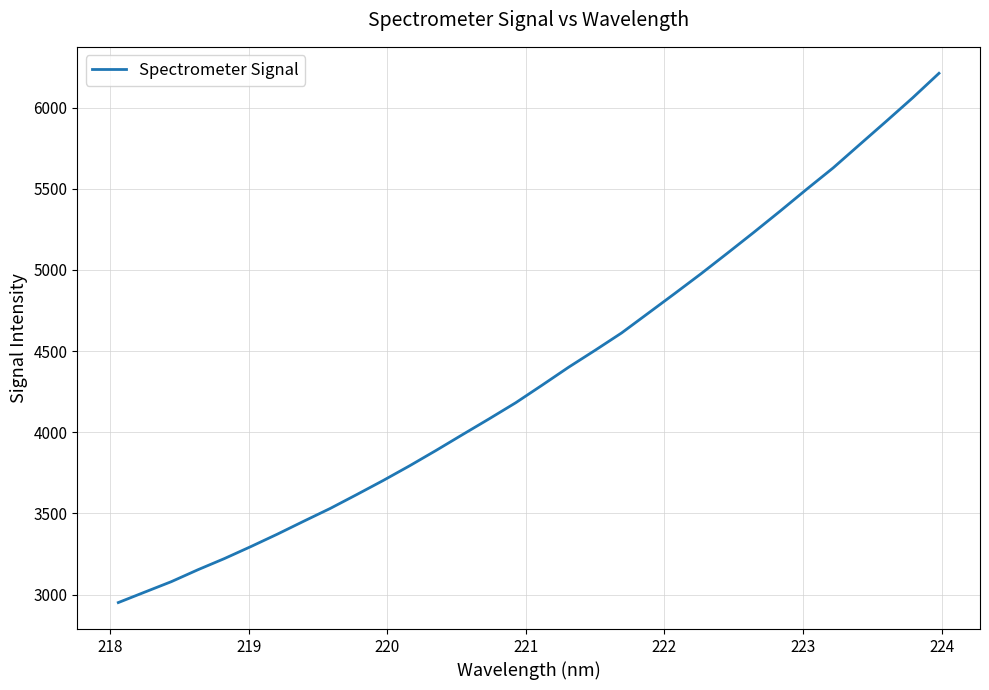

What is the minimum value shown in the chart?

2950.3